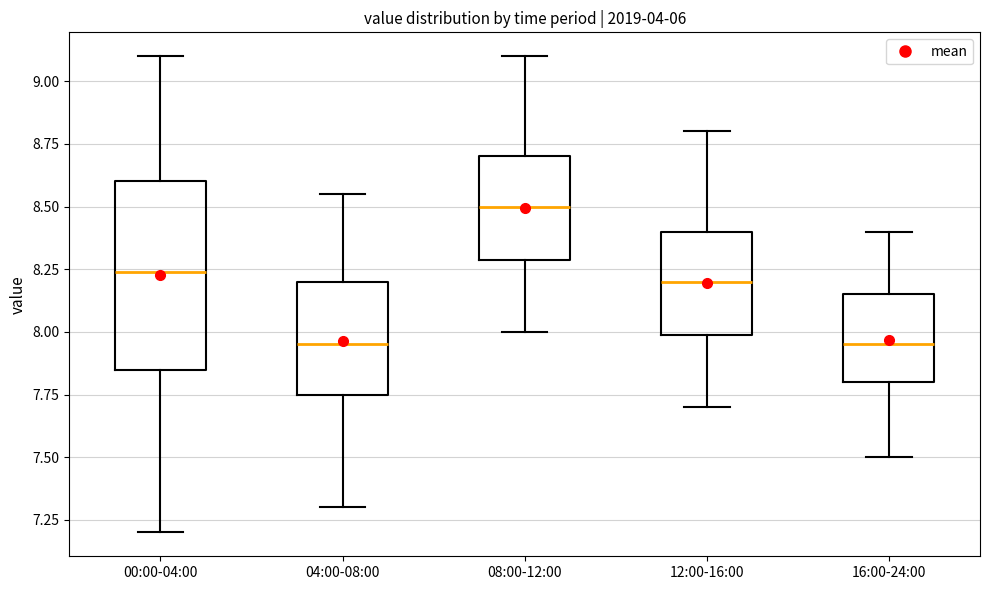

Where does the upper whisker of the box for 08:00-12:00 end on the y-axis? The values are not printed on the chart, so give them approximately, as read against the axis.

9.10